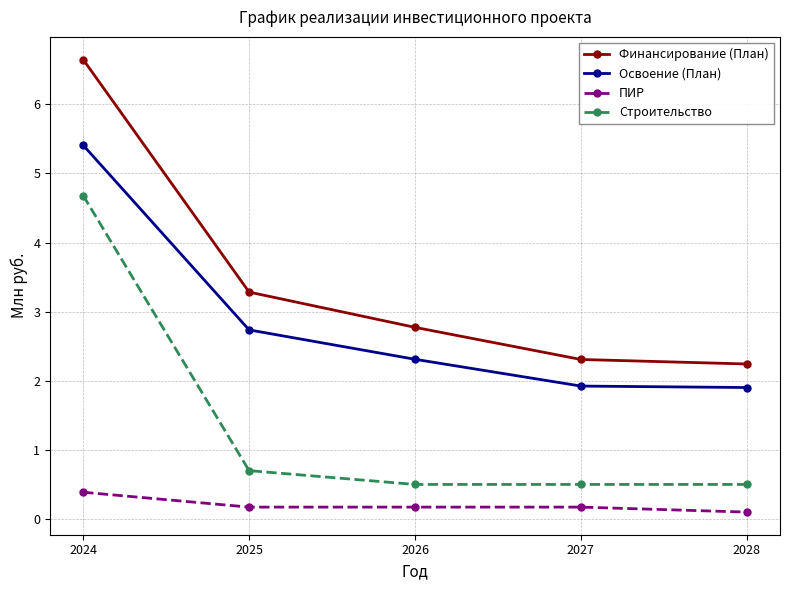

What are all the series names shown in the legend?

Финансирование (План), Освоение (План), ПИР, Строительство